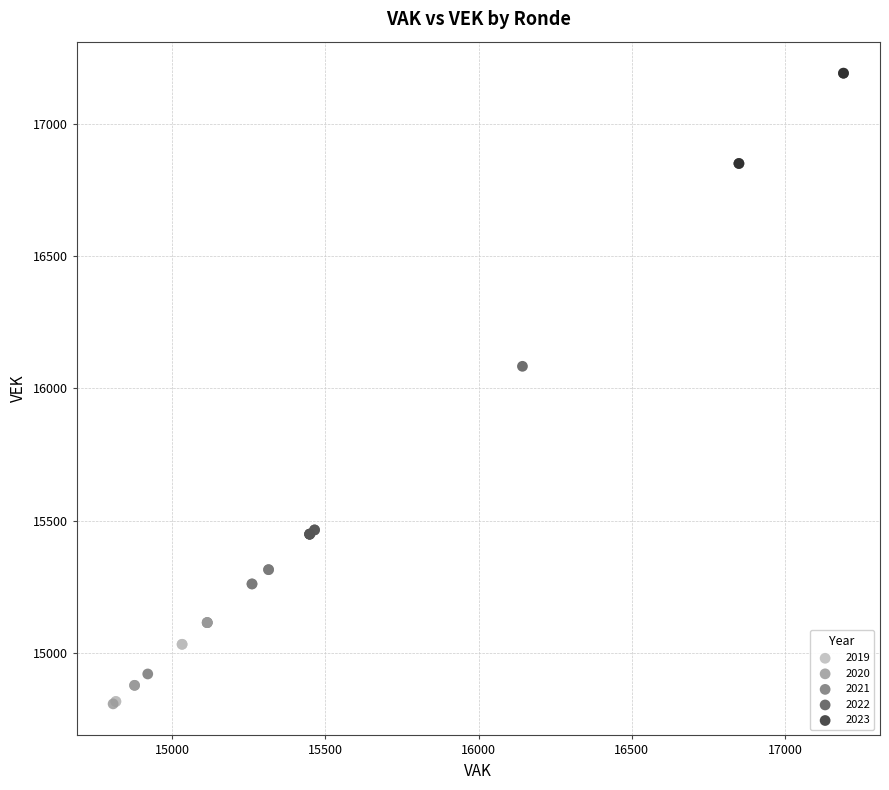

Which series contains the highest Y value?

2023